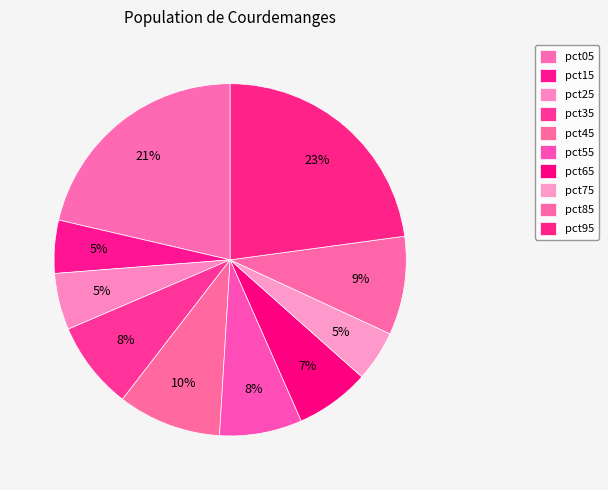

What percentage is the pct55 slice, to the nearest percent?

8%